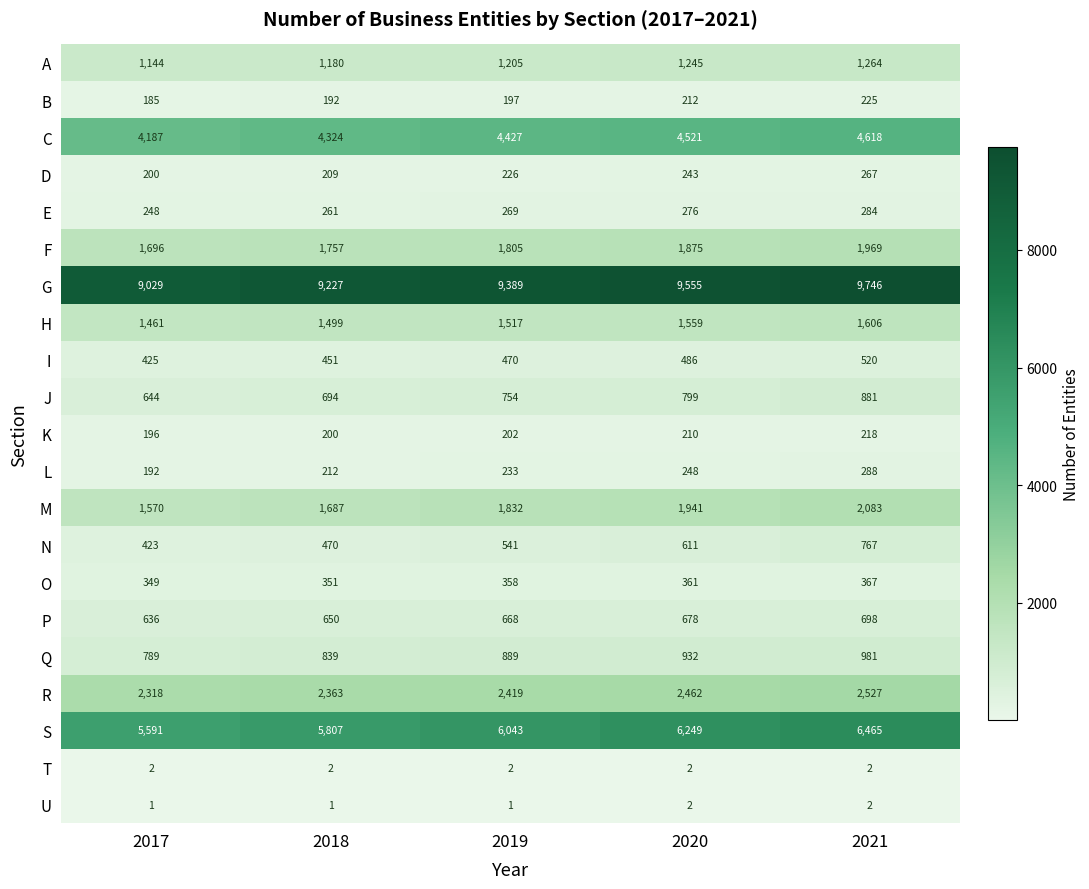

What is the total value across all series at 2020?

34467